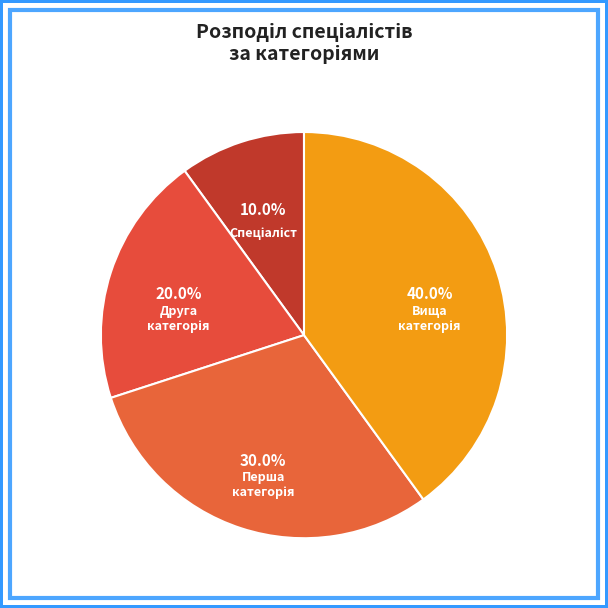

Is there any slice that represents more than half of the pie?

No